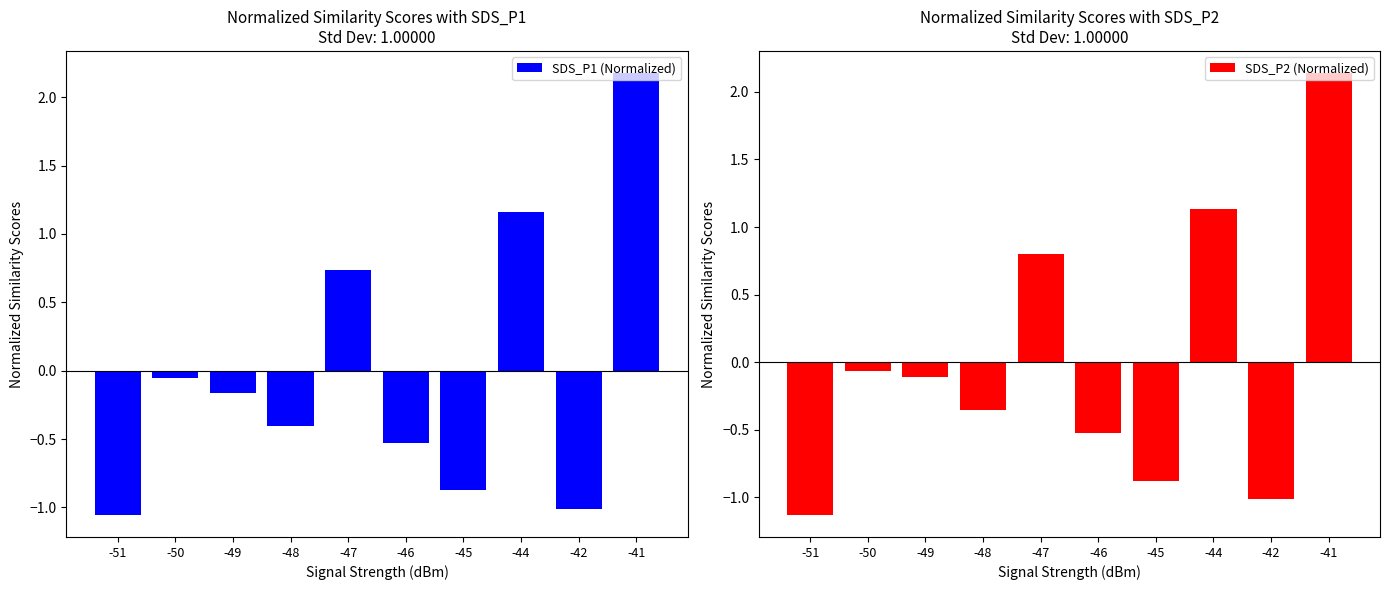

How many distinct data groups are displayed?

2